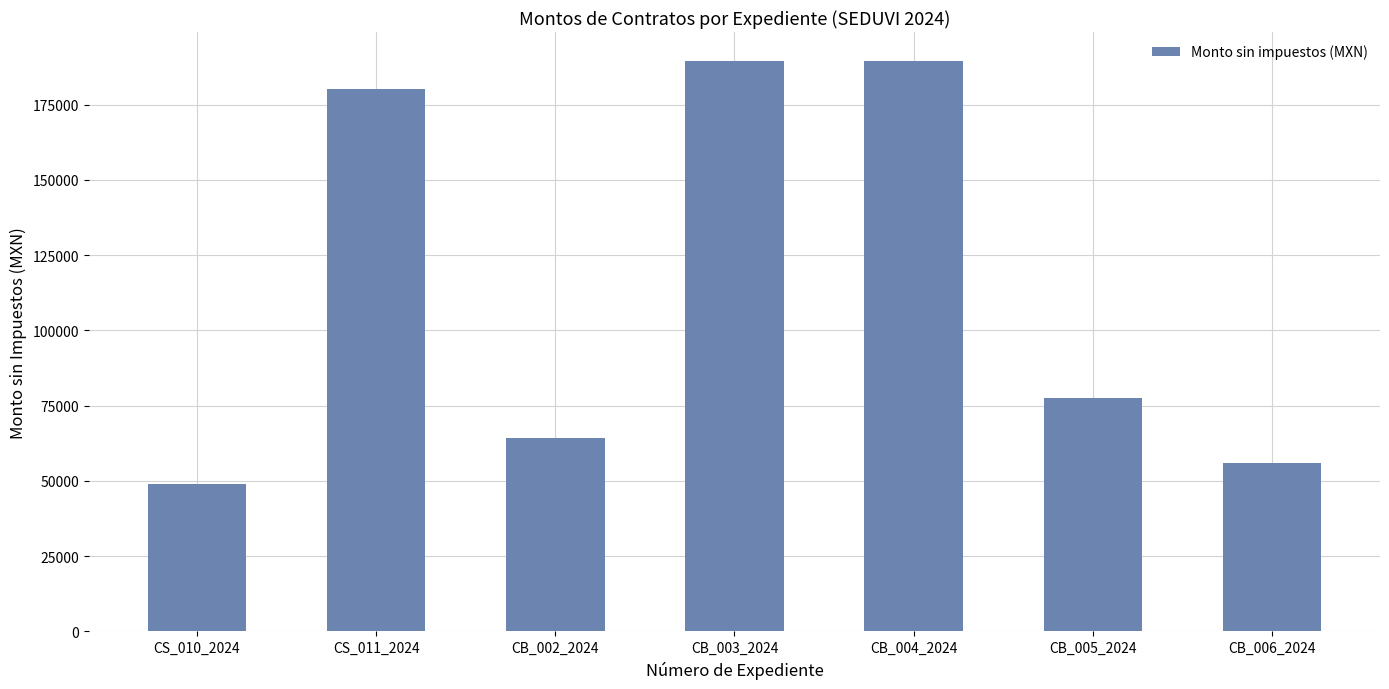

What is the label of the 2nd bar from the right?

CB_005_2024